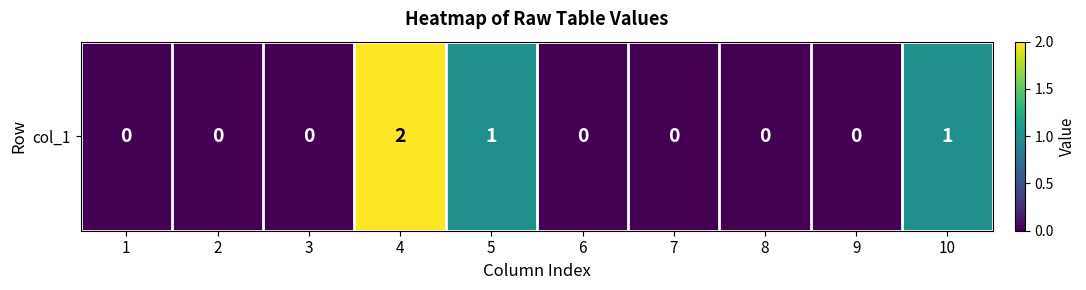

Reading left to right, transcribe all the data shown in this chart.

0	0	0	2	1	0	0	0	0	1